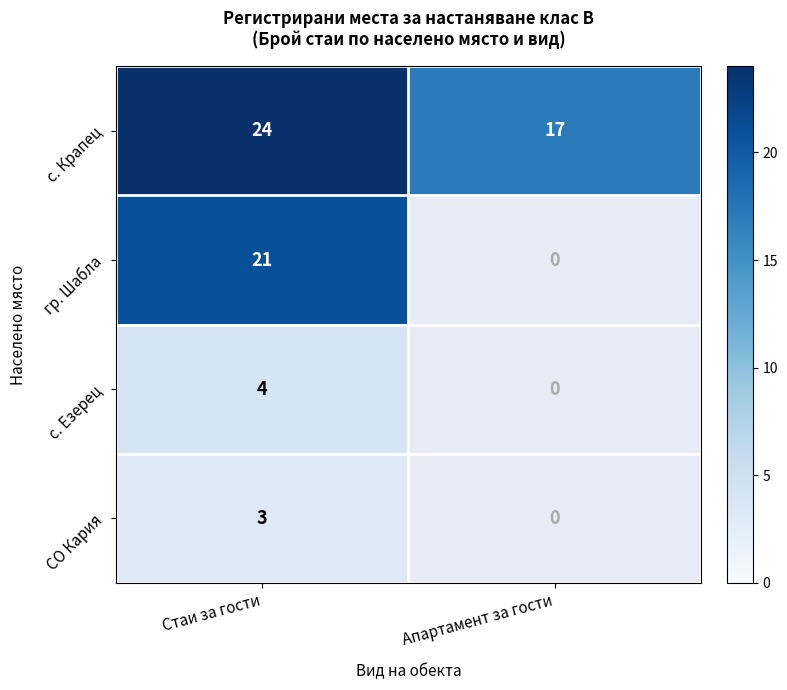

How many distinct data groups are displayed?

4